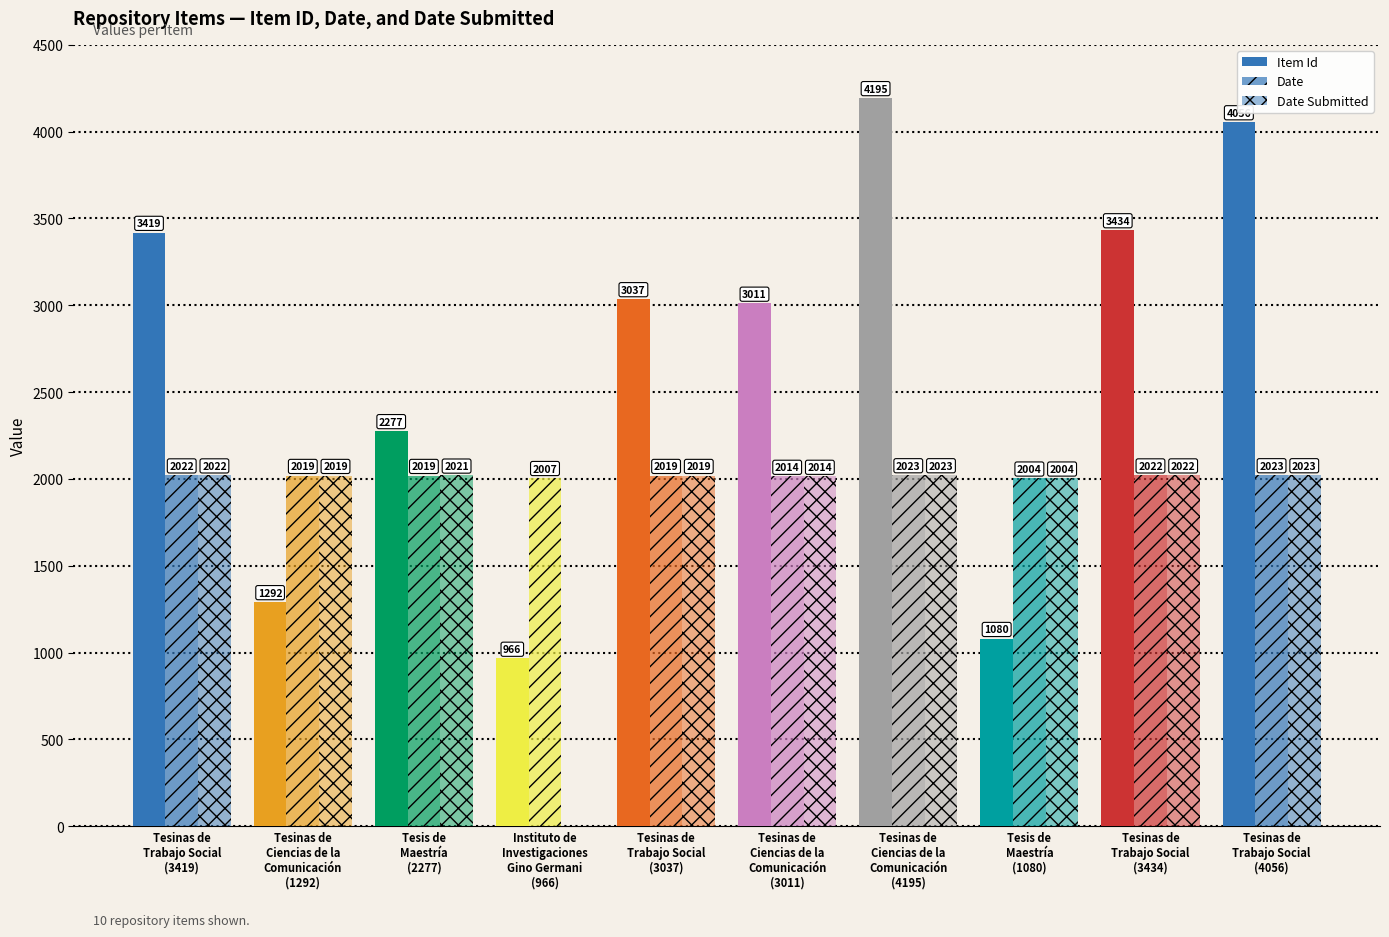

Read the Date value at Tesis de
Maestría
(1080).

2004